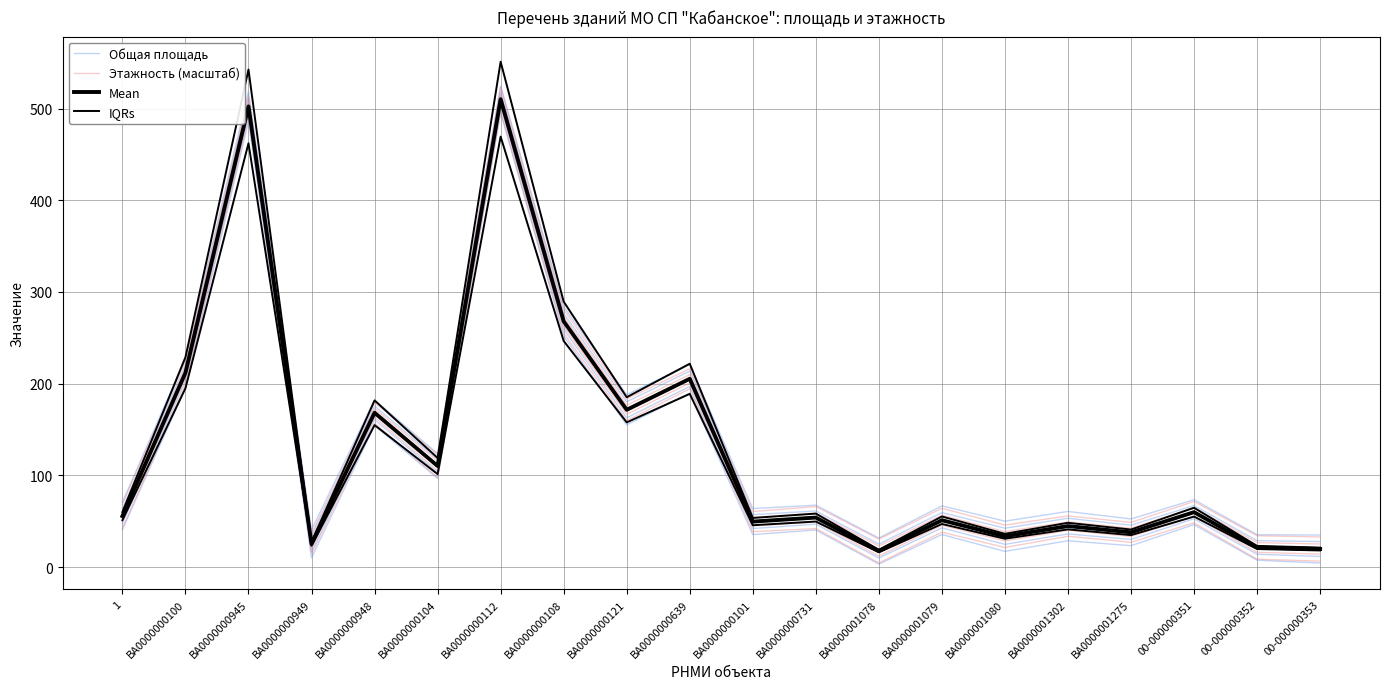

List the labels in order of IQRs value, smallest first.

ВА0000001078, 00-000000353, 00-000000352, ВА0000000949, ВА0000001080, ВА0000001275, ВА0000001302, ВА0000000101, ВА0000001079, ВА0000000731, 1, 00-000000351, ВА0000000104, ВА0000000948, ВА0000000121, ВА0000000639, ВА0000000100, ВА0000000108, ВА0000000945, ВА0000000112